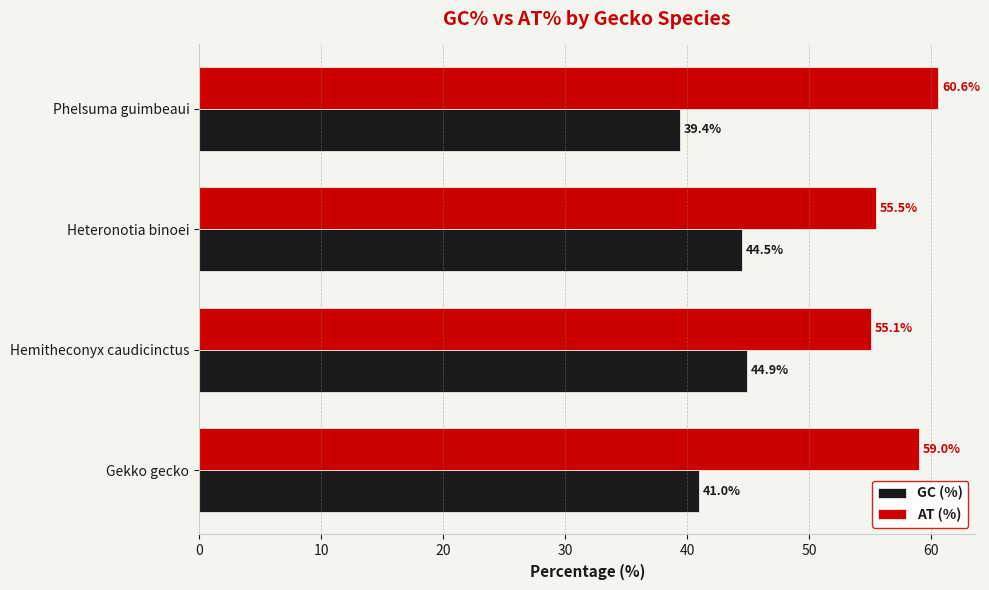

Which category has the highest value in the GC (%) series?

Hemitheconyx caudicinctus